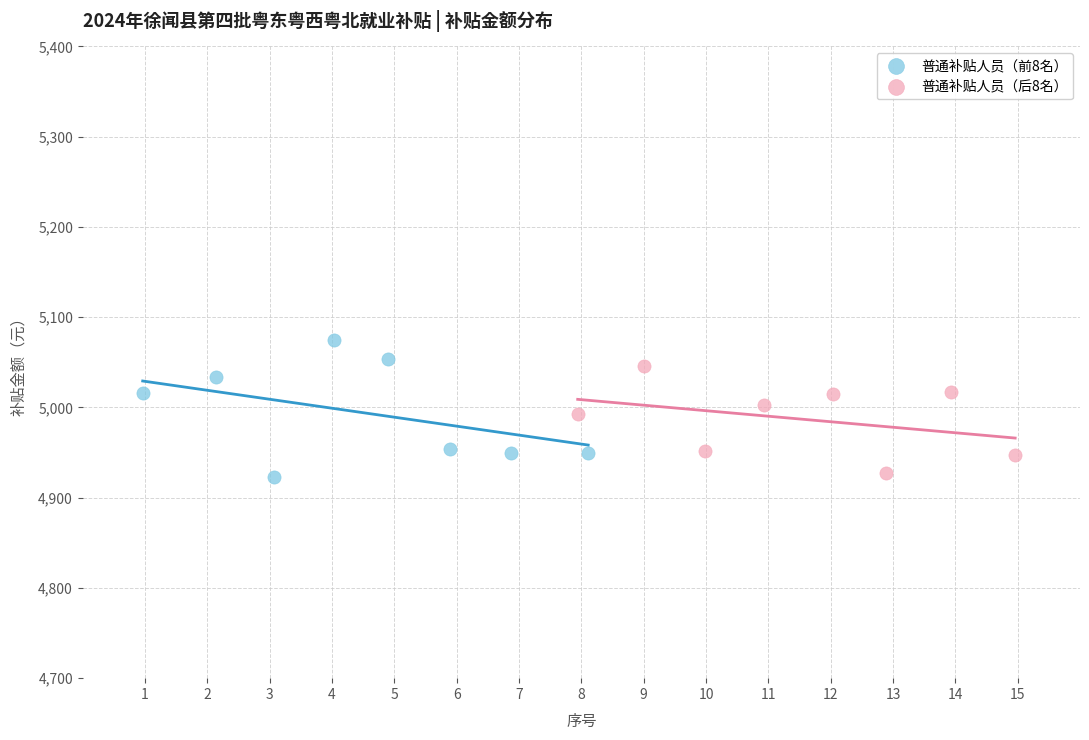

Which series has the widest spread of Y values?

普通补贴人员（前8名）